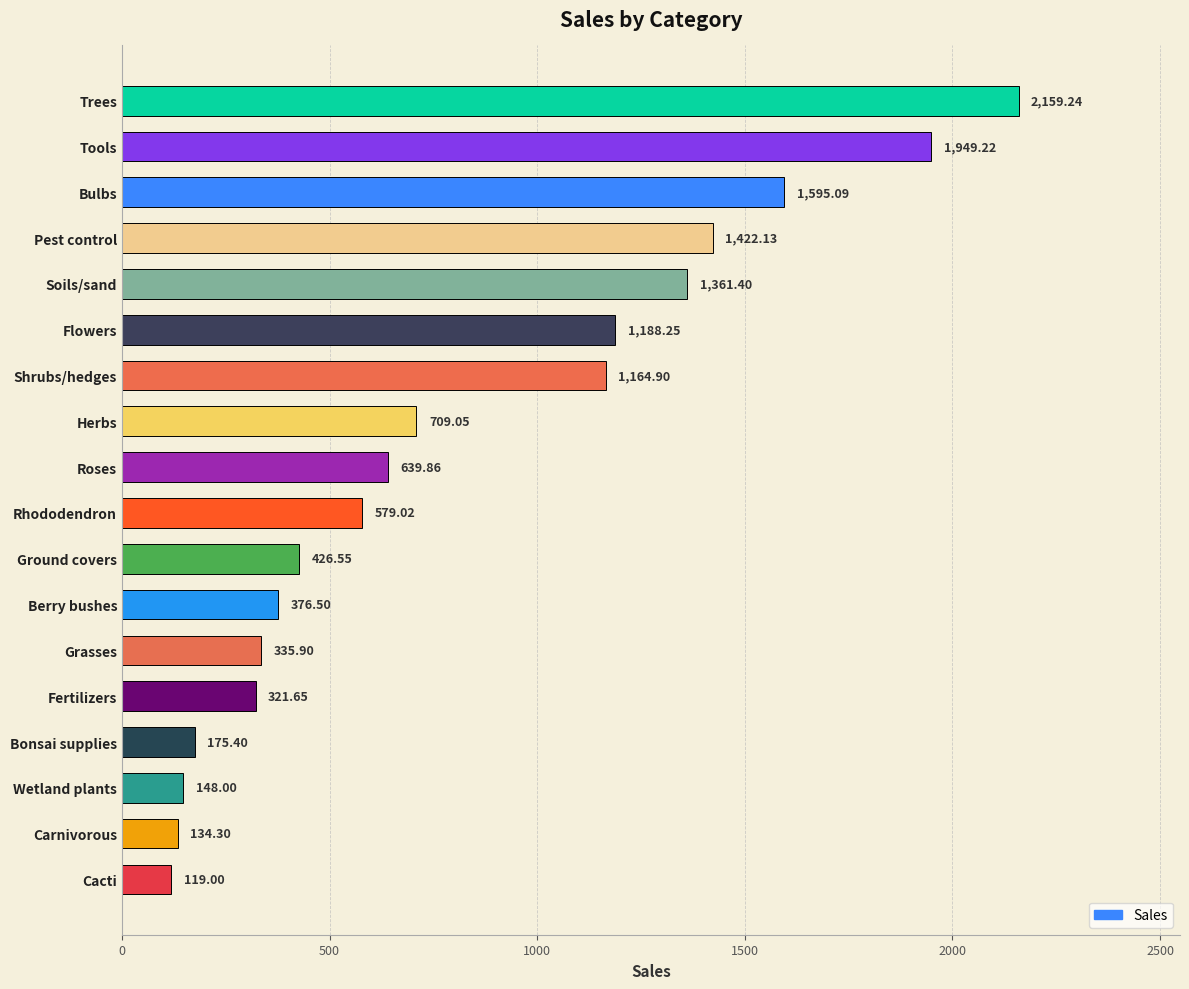

List the labels in order of value, largest first.

Trees, Tools, Bulbs, Pest control, Soils/sand, Flowers, Shrubs/hedges, Herbs, Roses, Rhododendron, Ground covers, Berry bushes, Grasses, Fertilizers, Bonsai supplies, Wetland plants, Carnivorous, Cacti